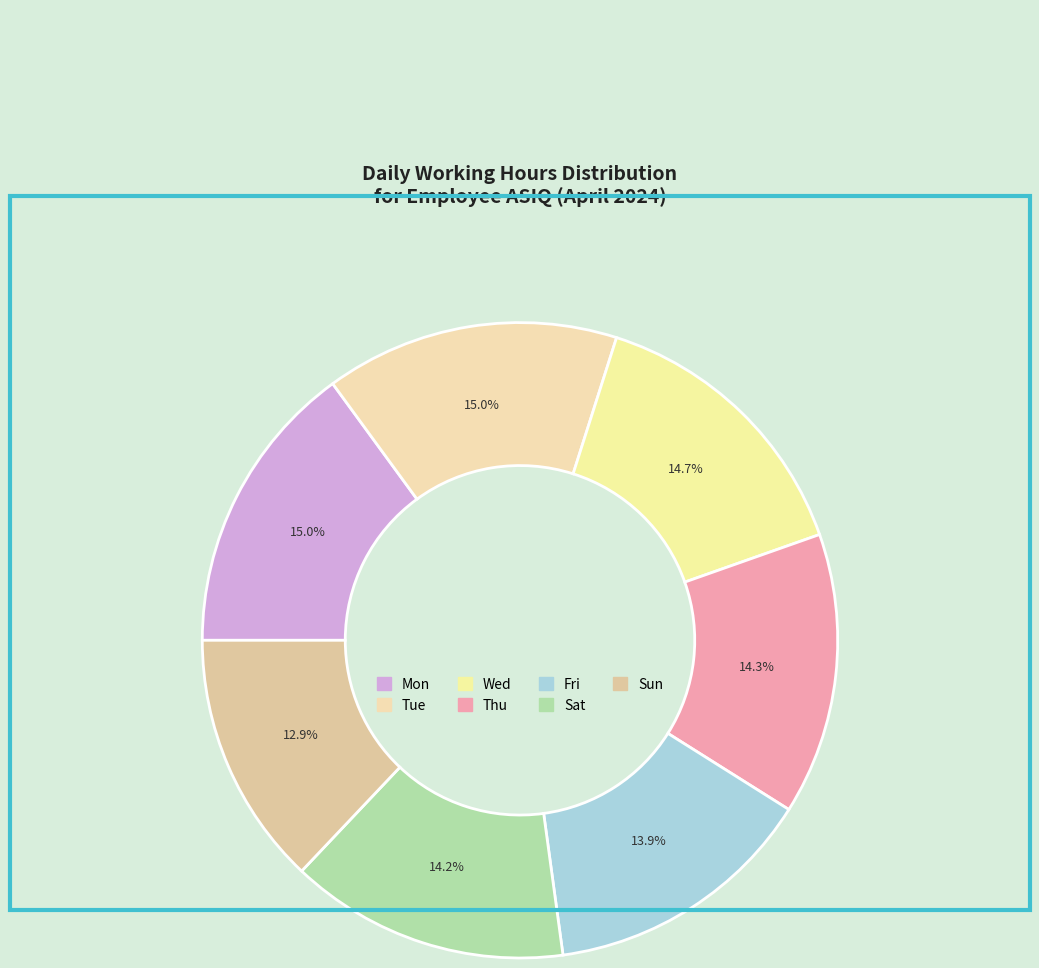

What percentage do Tue and Fri together represent?

28.8%